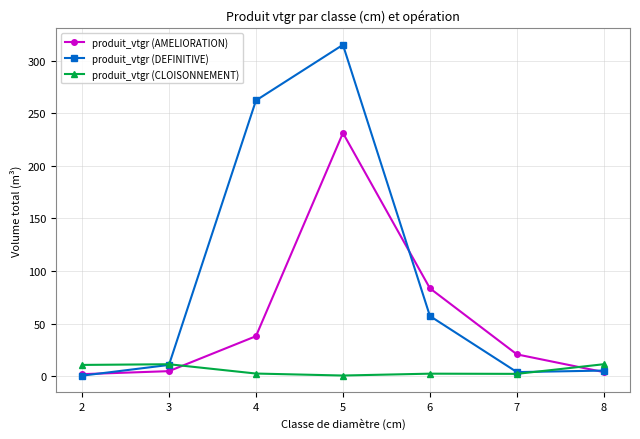

Rank the series by their maximum value, from highest to lowest.

produit_vtgr (DEFINITIVE), produit_vtgr (AMELIORATION), produit_vtgr (CLOISONNEMENT)